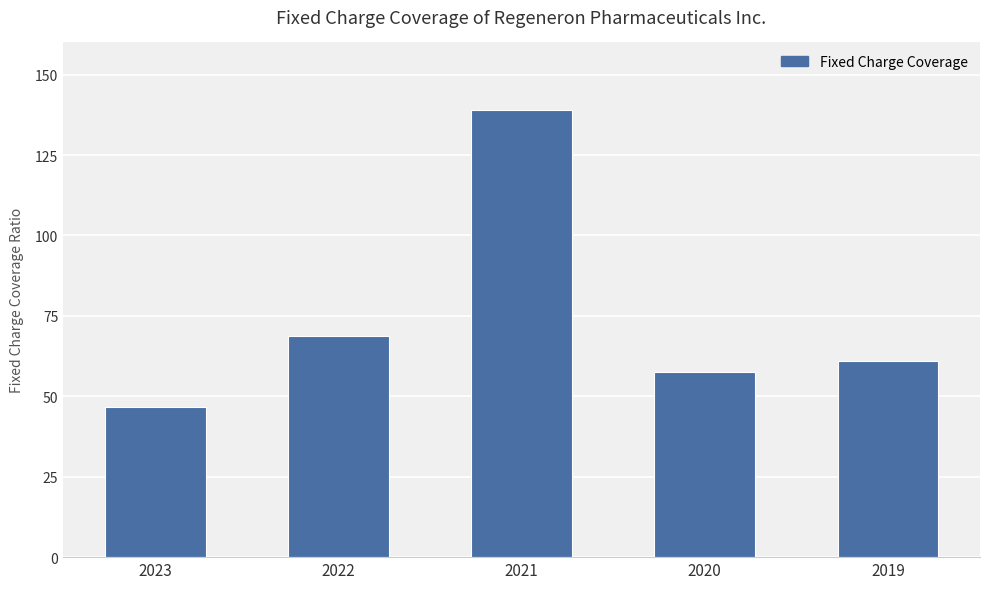

At which label is the value closest to 92?

2022